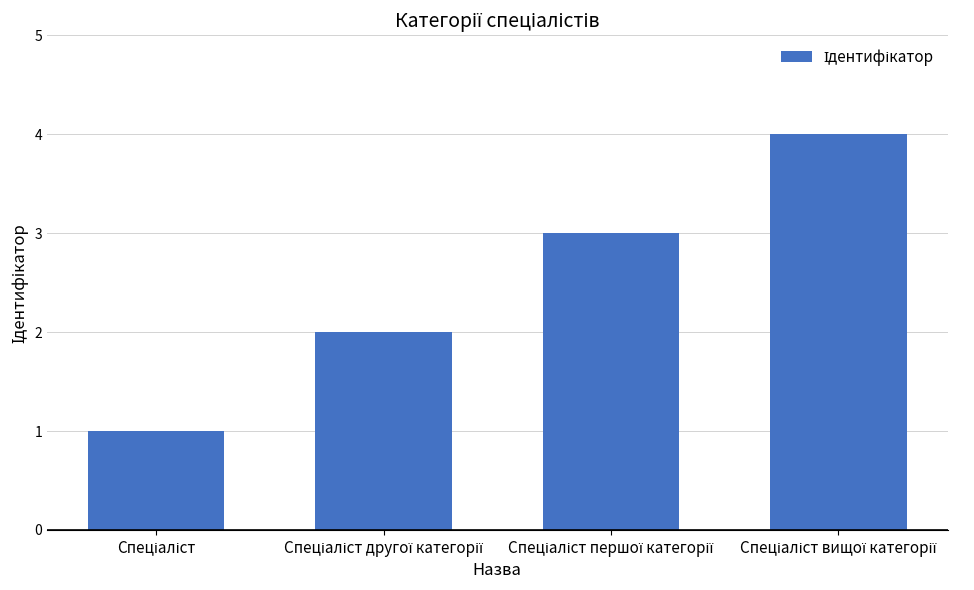

How many series are shown in this chart?

1